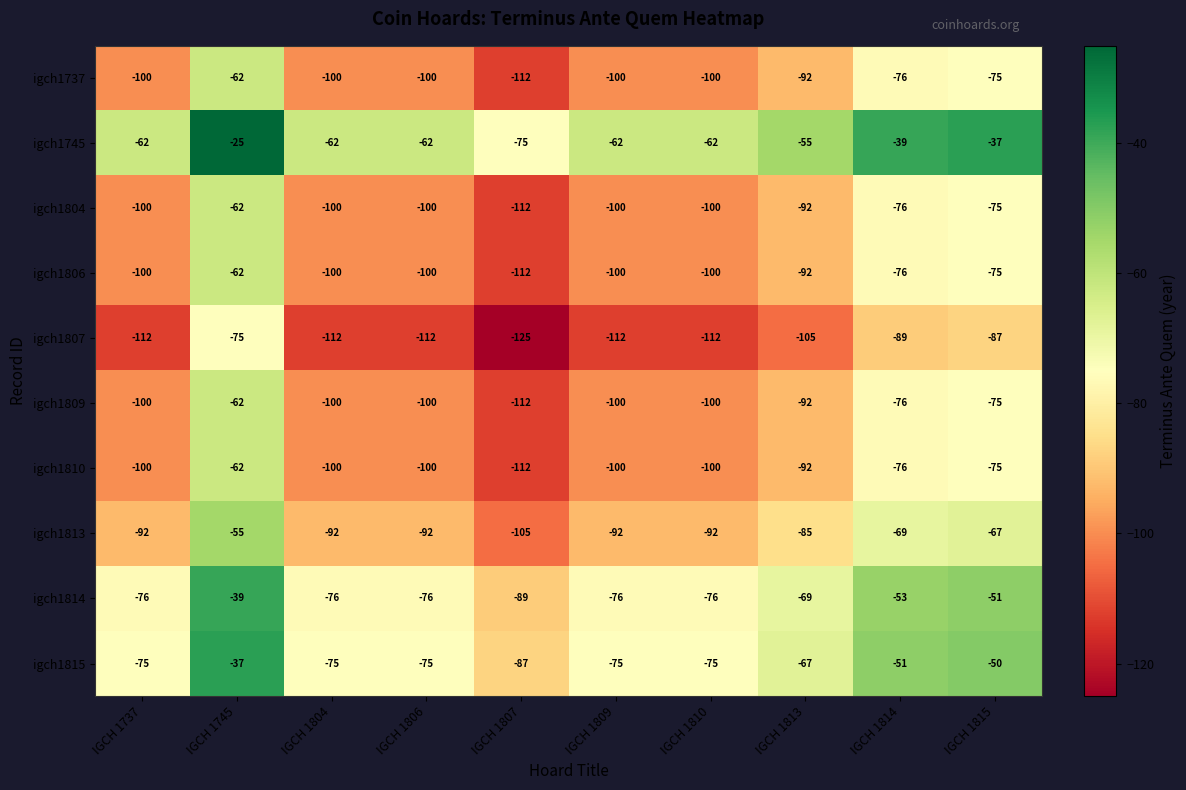

Where does the igch1806 series first go above -100?

IGCH 1745